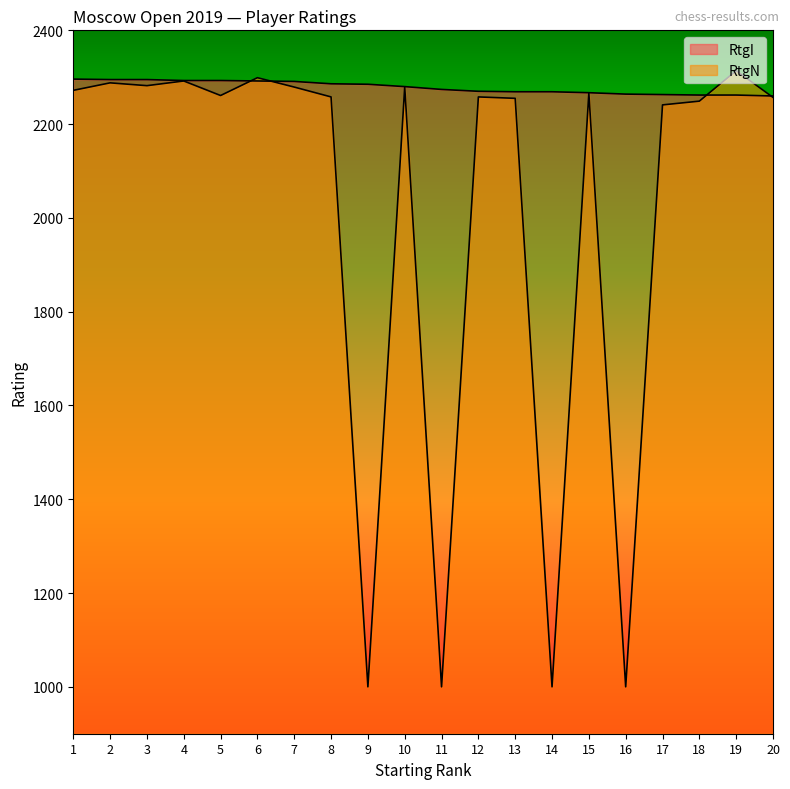

Does the chart display data point markers on the line(s)?

No